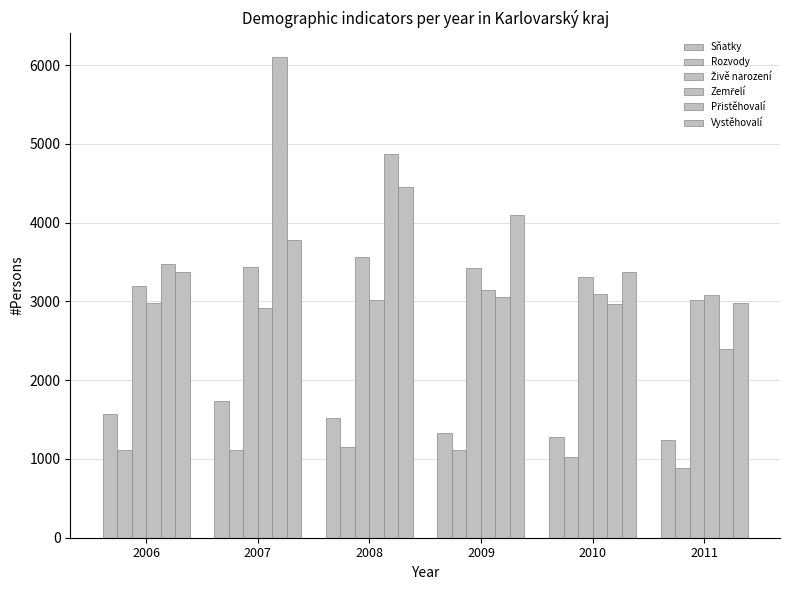

At which label does Živě narození first exceed 3425?

2007